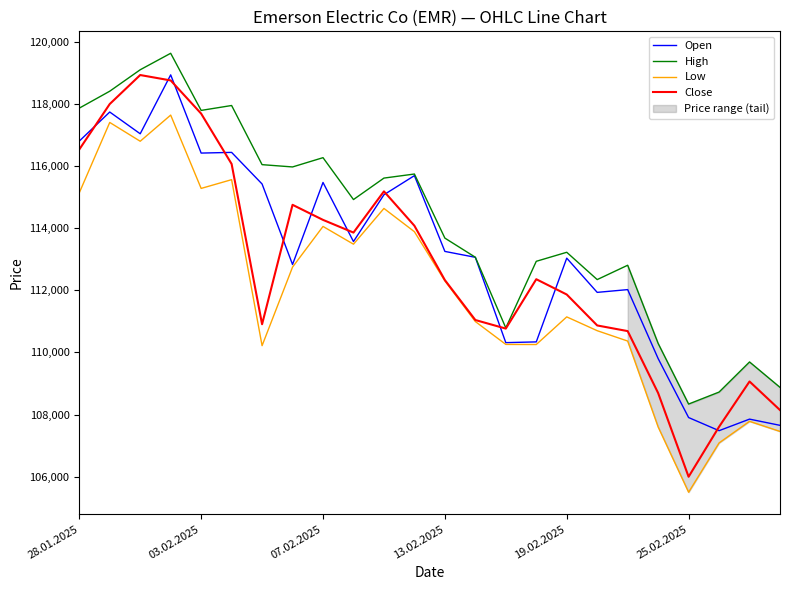

Which series has the largest total across all categories?

High